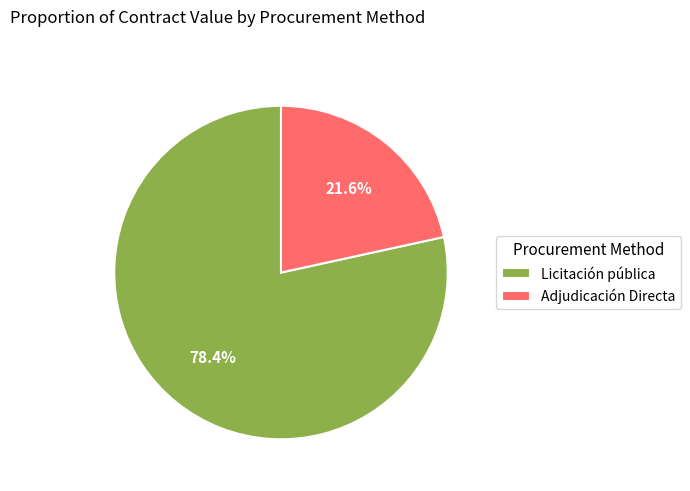

What is the ratio of the value at Adjudicación Directa to the value at Licitación pública?

0.3